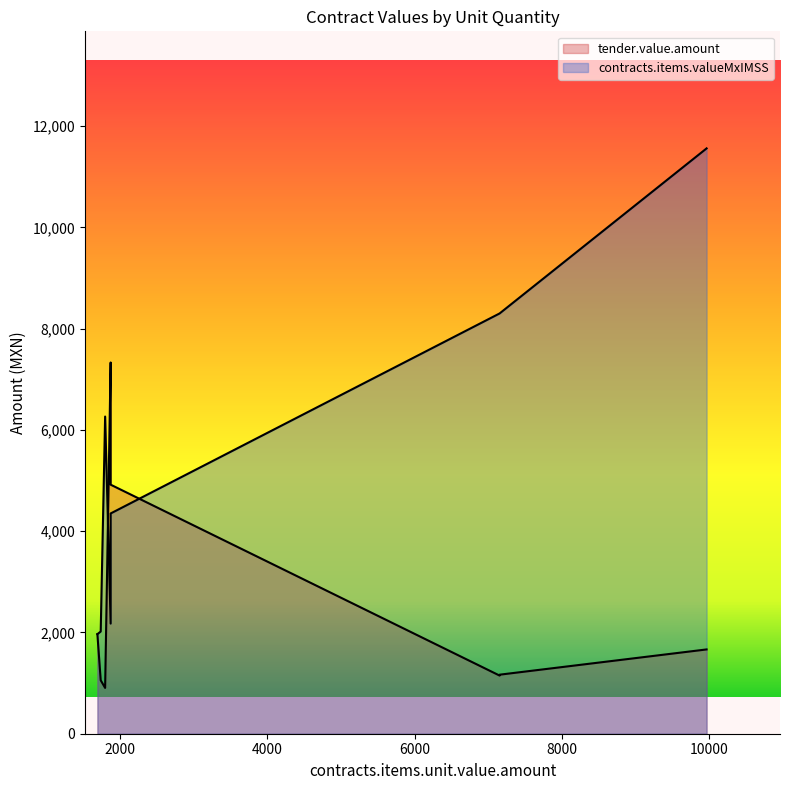

In tender.value.amount, how many points are lower than both neighbors (excluding endpoints)?

3